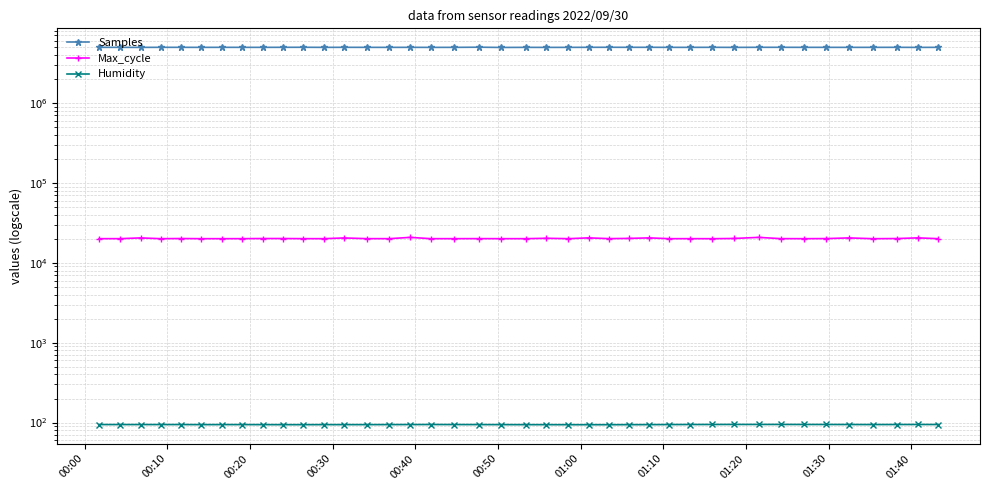

What value does the Humidity series have at 00:50?

94.3